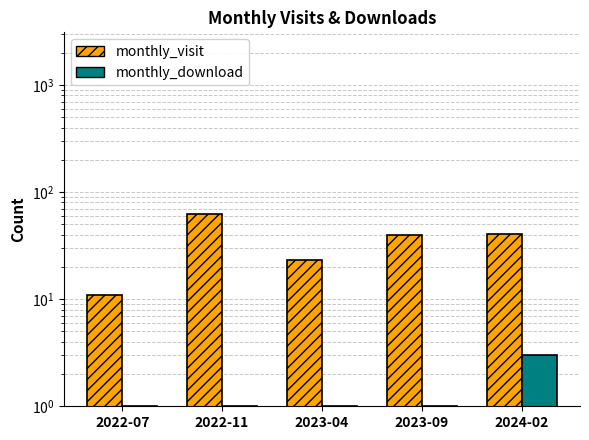

What is the difference between the highest and lowest values at 2023-04?

22